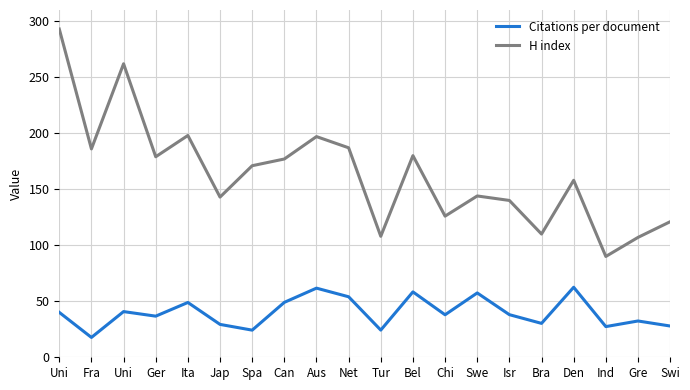

How many lines are shown in the chart?

2